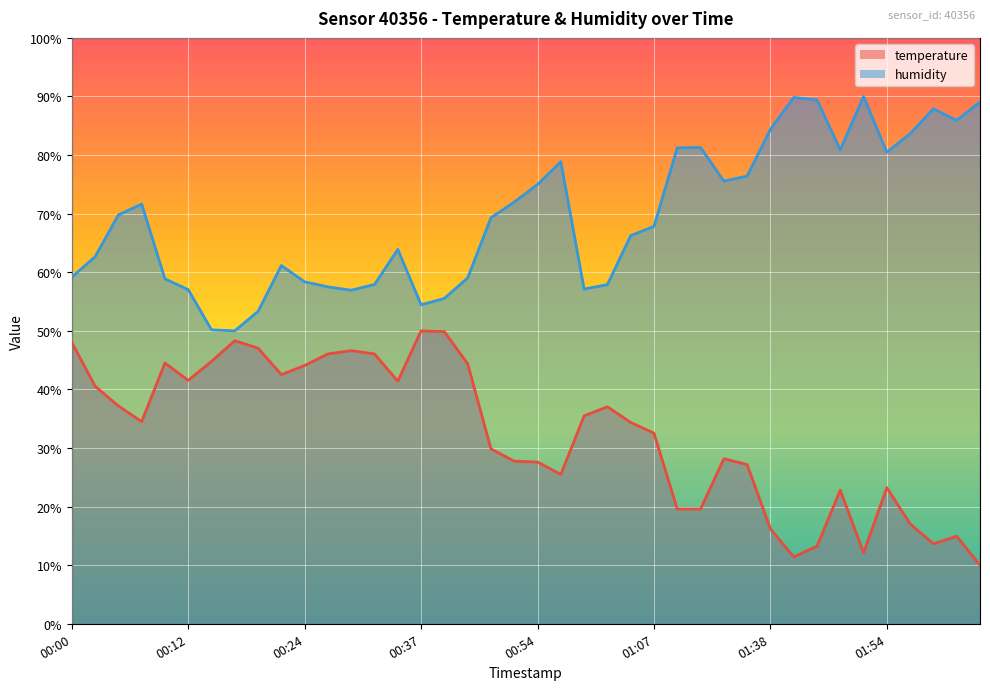

True or false: humidity and temperature cross at least once.

False